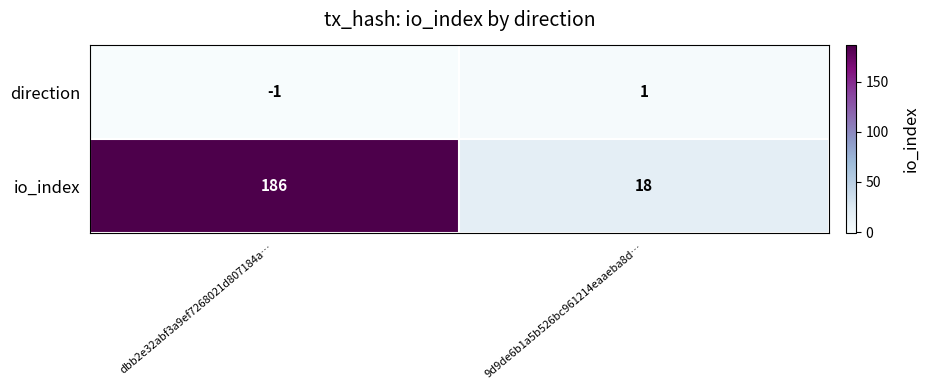

How many categories are shown in the chart?

2